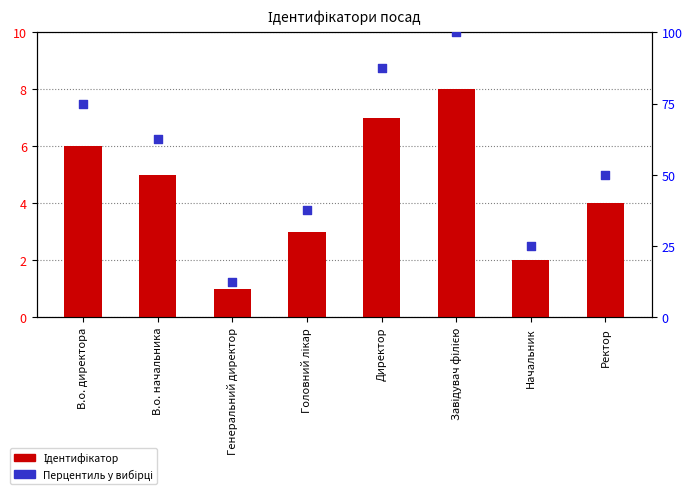

At how many categories does at least one series exceed 24?

7